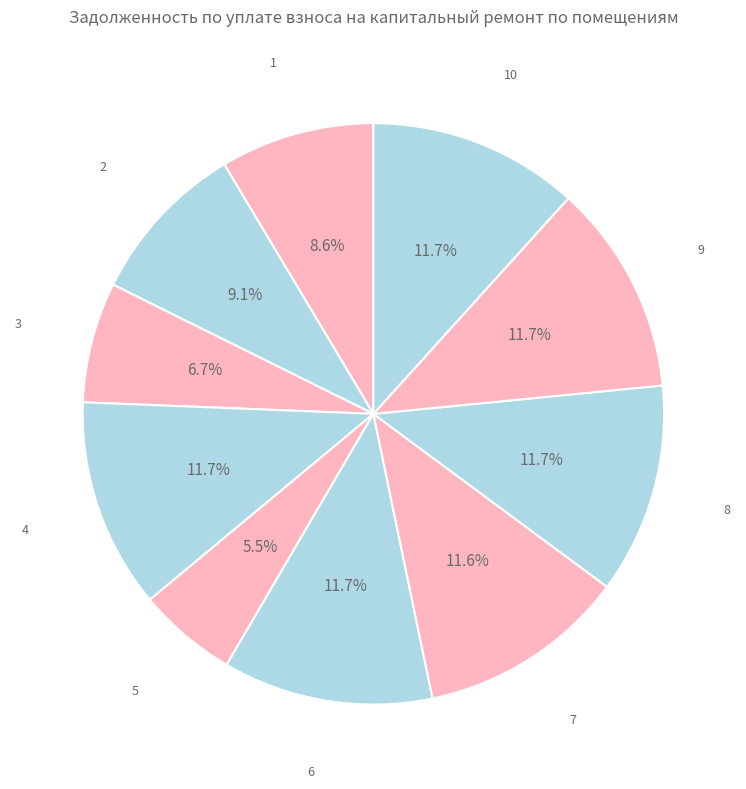

Count the number of slices in the pie.

10